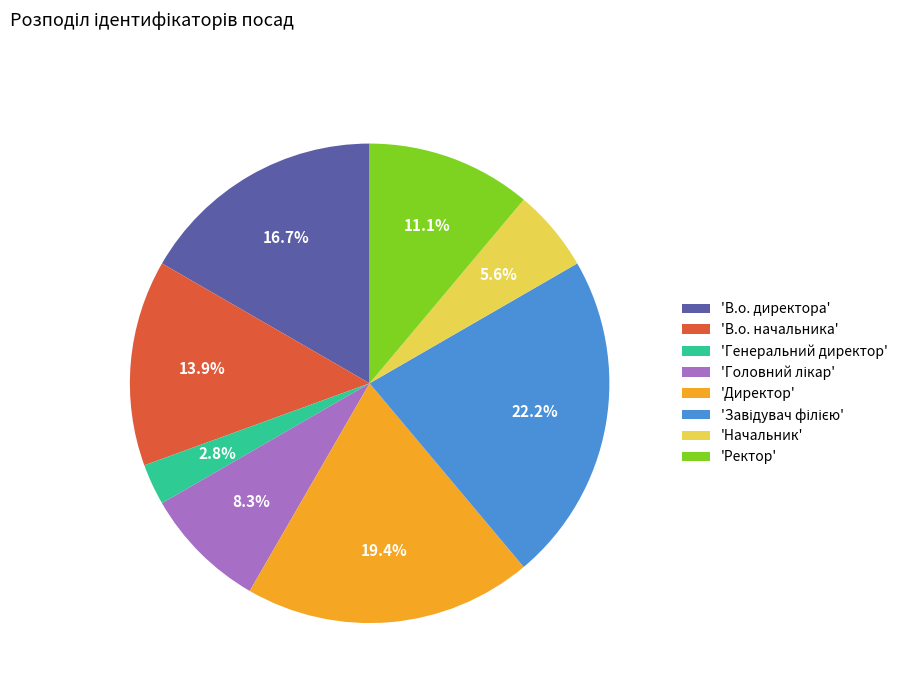

How much of the chart is everything except 'В.о. директора'?

83.3%